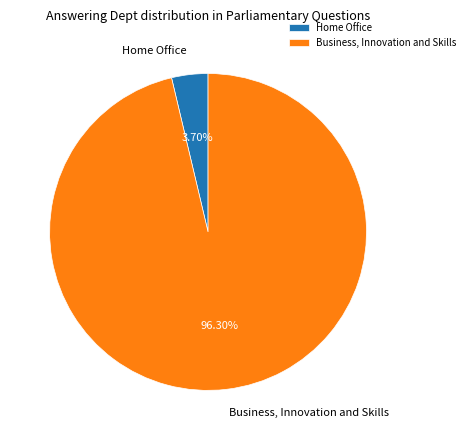

Which has a higher value, Business, Innovation and Skills or Home Office?

Business, Innovation and Skills